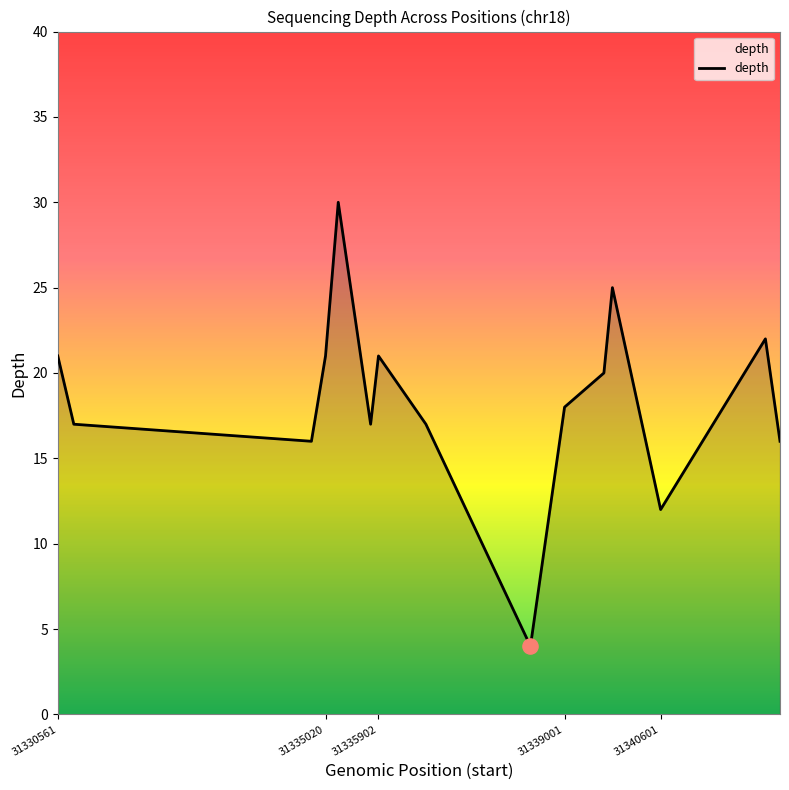

What is the maximum value shown in the chart?

30